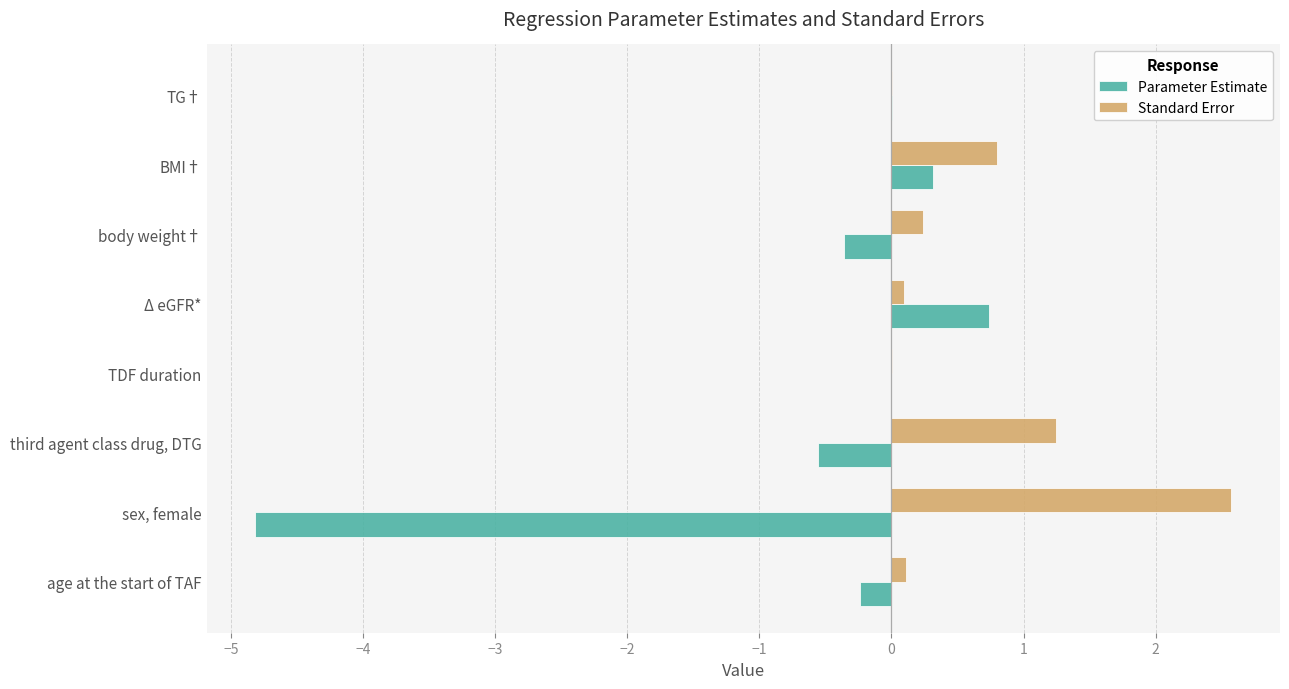

At which category does the chart reach its peak across all series?

sex, female